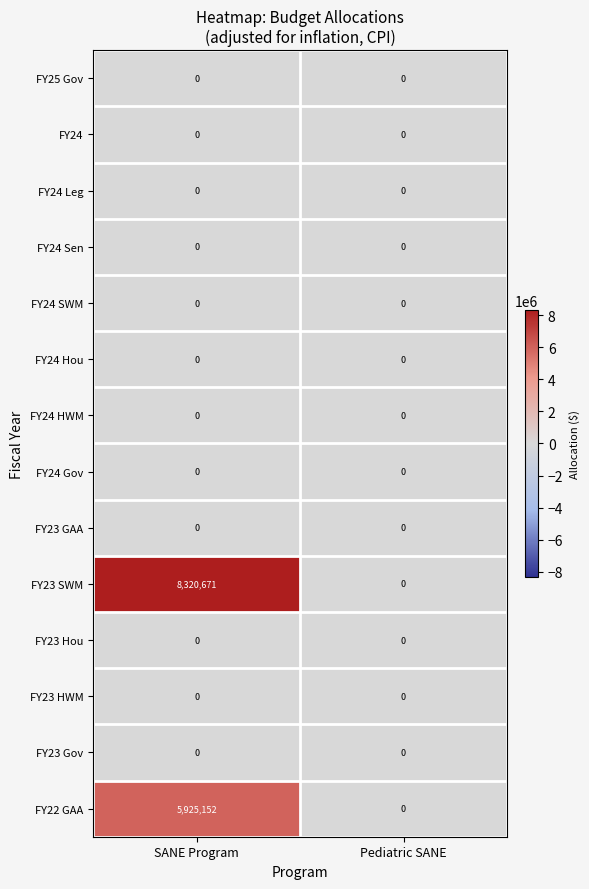

Reading left to right, what are all the values shown in this chart?

FY25 Gov: SANE Program=0	Pediatric SANE=0
FY24: SANE Program=0	Pediatric SANE=0
FY24 Leg: SANE Program=0	Pediatric SANE=0
FY24 Sen: SANE Program=0	Pediatric SANE=0
FY24 SWM: SANE Program=0	Pediatric SANE=0
FY24 Hou: SANE Program=0	Pediatric SANE=0
FY24 HWM: SANE Program=0	Pediatric SANE=0
FY24 Gov: SANE Program=0	Pediatric SANE=0
FY23 GAA: SANE Program=0	Pediatric SANE=0
FY23 SWM: SANE Program=8320671	Pediatric SANE=0
FY23 Hou: SANE Program=0	Pediatric SANE=0
FY23 HWM: SANE Program=0	Pediatric SANE=0
FY23 Gov: SANE Program=0	Pediatric SANE=0
FY22 GAA: SANE Program=5925152	Pediatric SANE=0